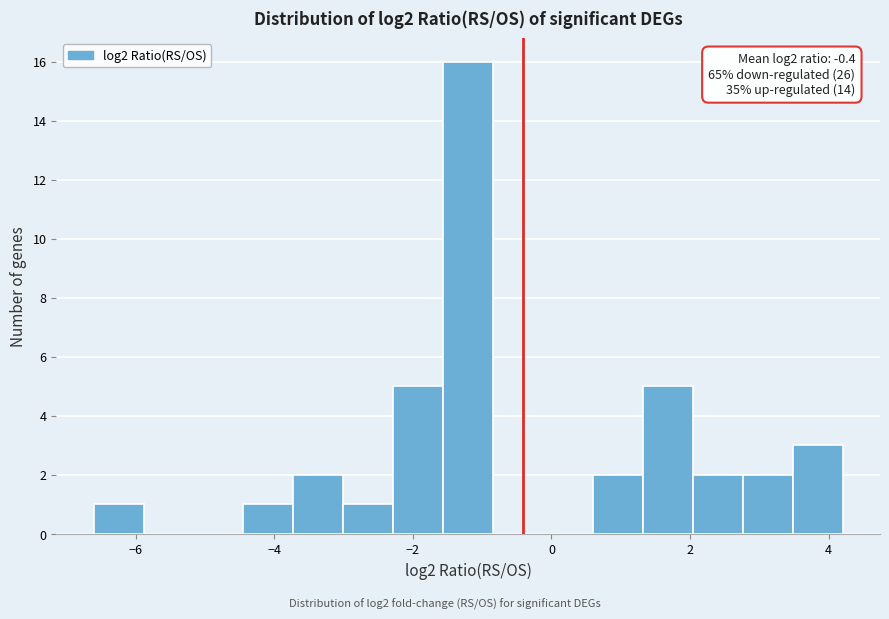

Read against the x-axis, roughly where is the centre of the tallest bar?

-1.2